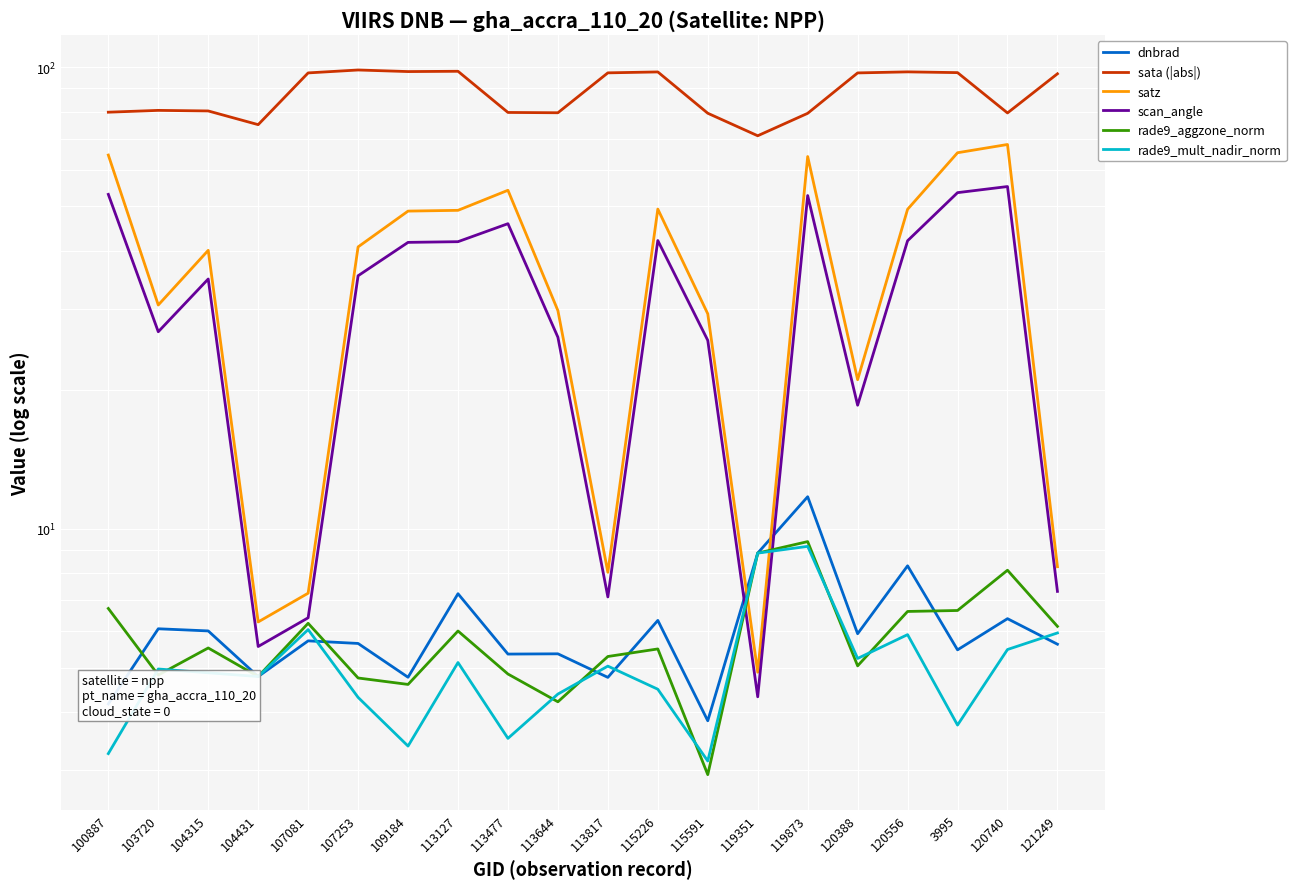

What is the label of the 5th point from the left?

107081